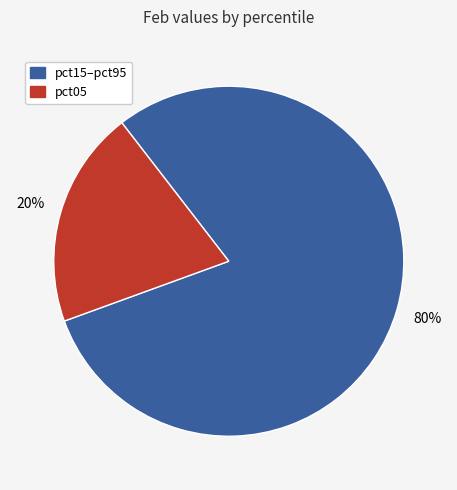

To the nearest percent, what is the difference between the largest and smallest slice percentages?

60%